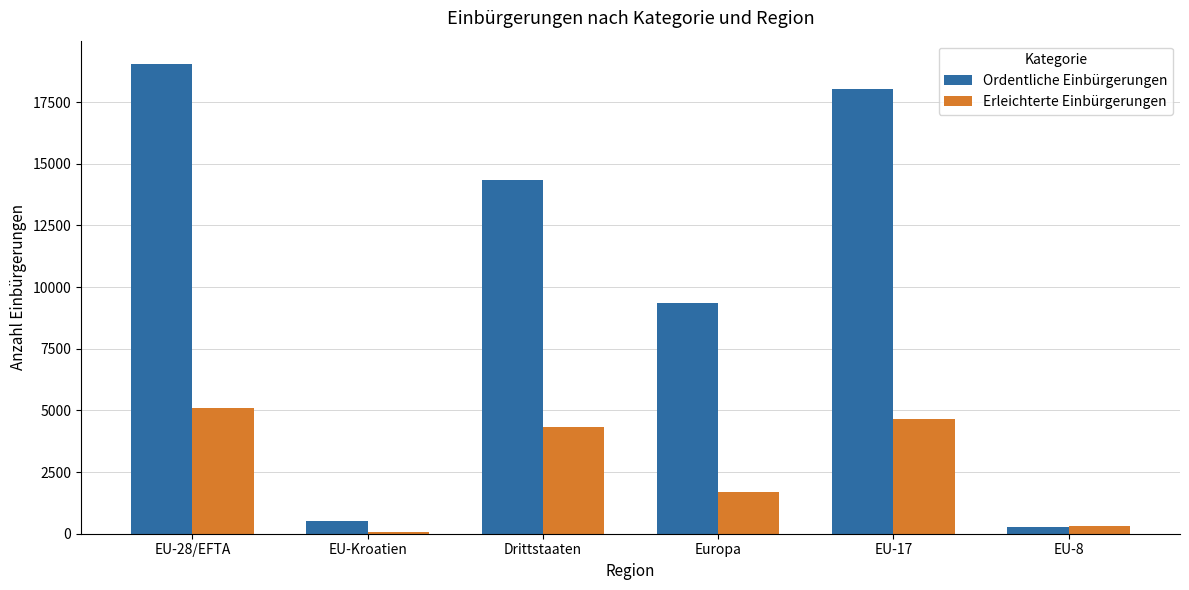

Is it true that Erleichterte Einbürgerungen equals 2527 at Europa?

False